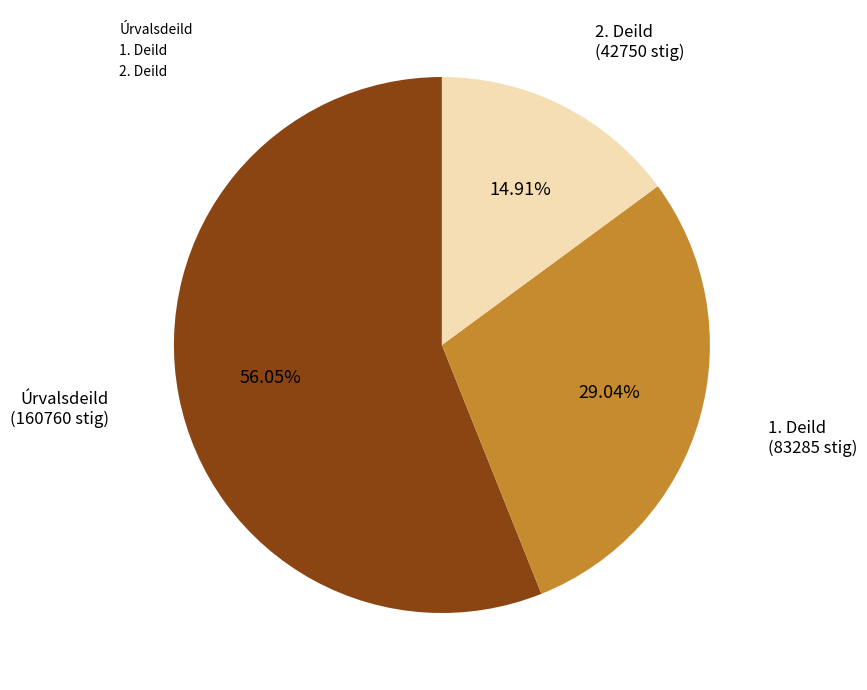

What is the ratio of the value at 1. Deild to the value at 2. Deild?

1.9